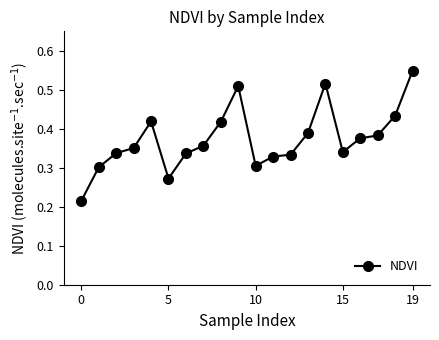

How many lines are shown in the chart?

1